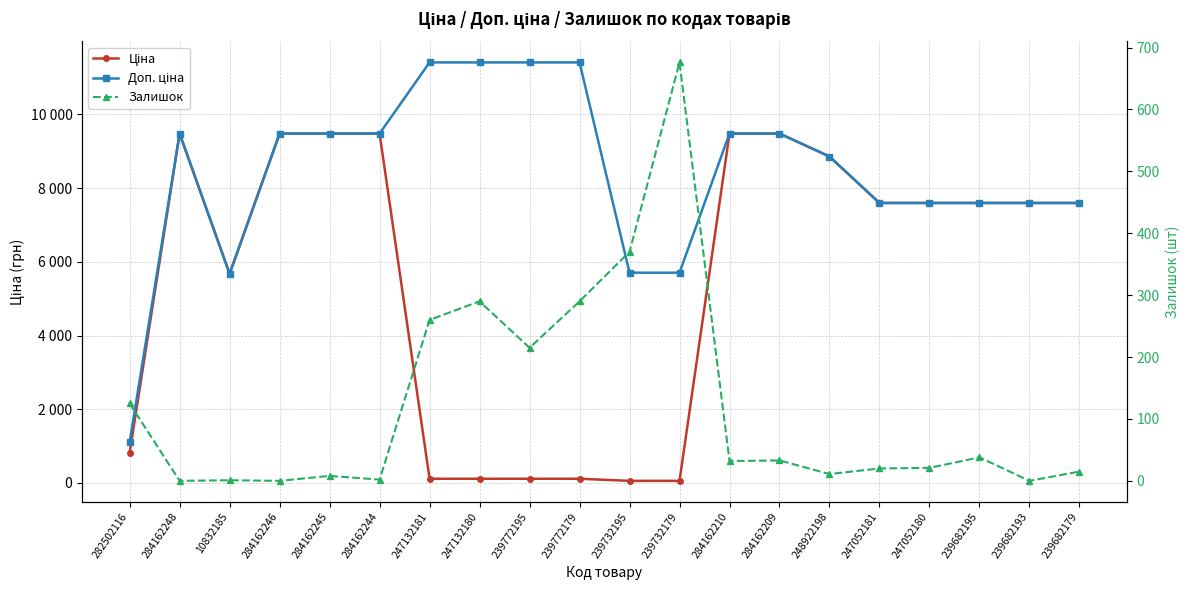

True or false: Доп. ціна and Залишок cross at least once.

False